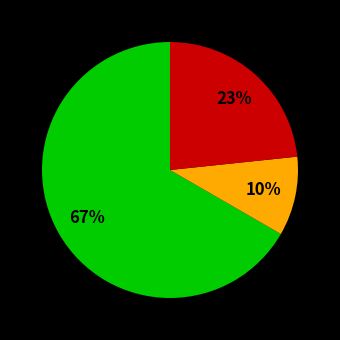

Does any single category account for the majority?

Yes